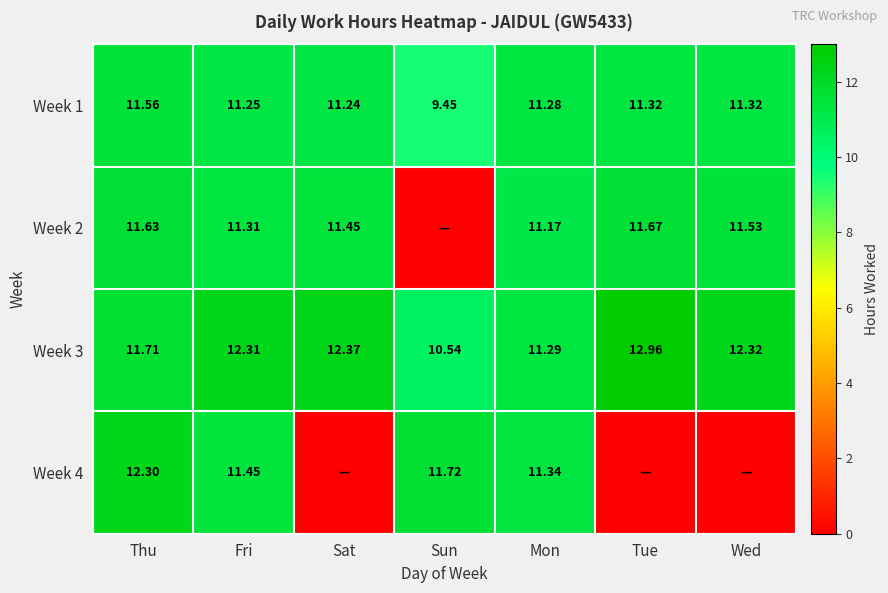

What is the average value of the Week 1 series?

11.1